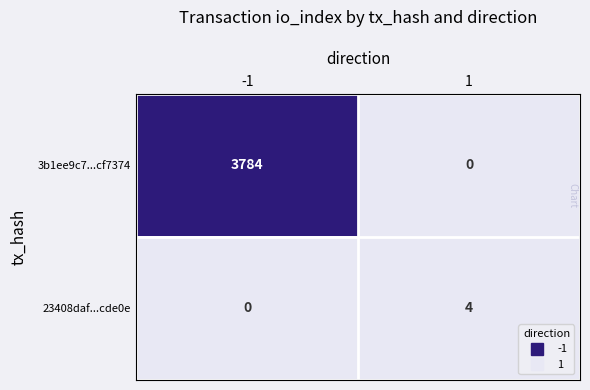

What is the maximum value shown in the chart?

3784